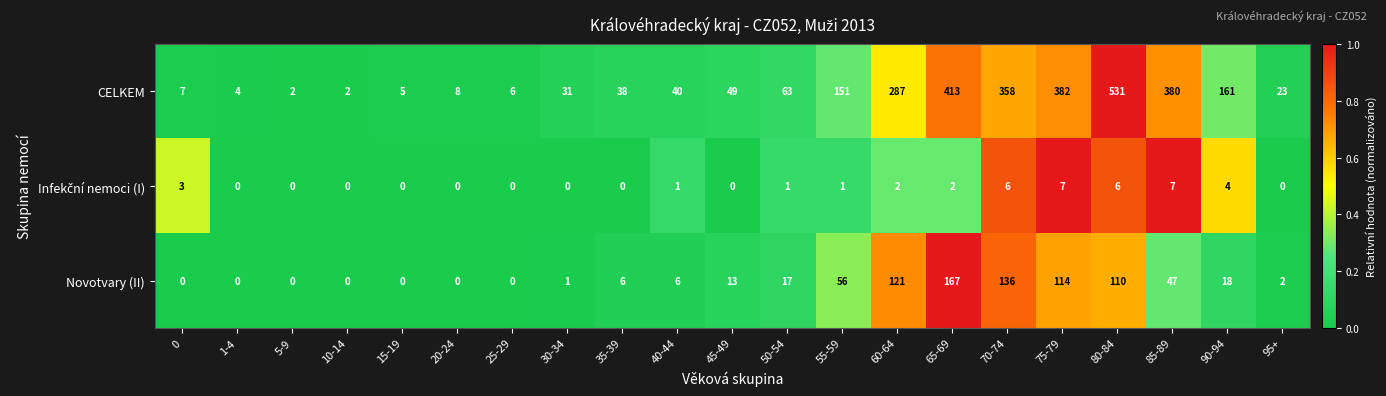

Is it true that CELKEM equals 358 at 70-74?

True